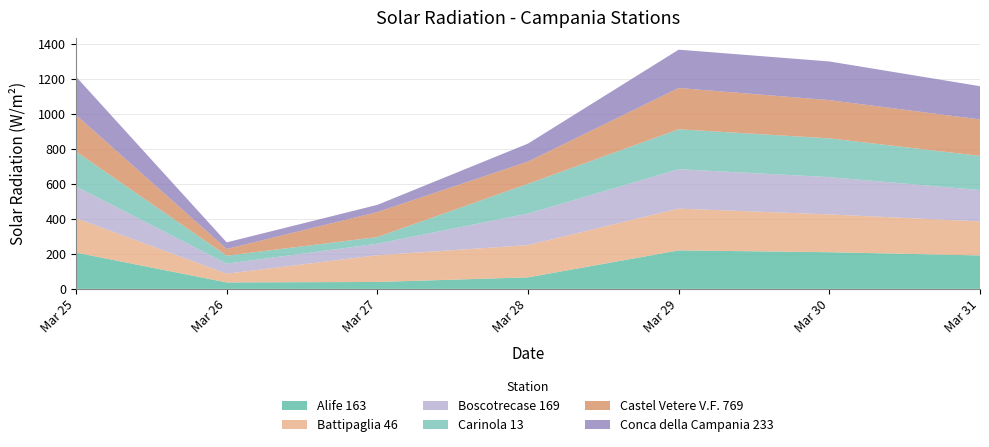

Reading left to right, what are all the values shown in this chart?

Alife 163: 207.5	37.0	39.5	65.9	220.1	209.7	191.3
Battipaglia 46: 196.7	49.9	152.8	184.4	238.9	216.1	194.5
Boscotrecase 169: 181.4	57.3	65.8	180.0	225.4	213.2	179.2
Carinola 13: 199.6	45.7	38.2	170.6	228.1	221.7	195.3
Castel Vetere V.F. 769: 209.3	38.3	142.9	127.1	236.1	218.6	208.6
Conca della Campania 233: 218.9	37.7	41.1	102.8	219.1	221.1	190.0